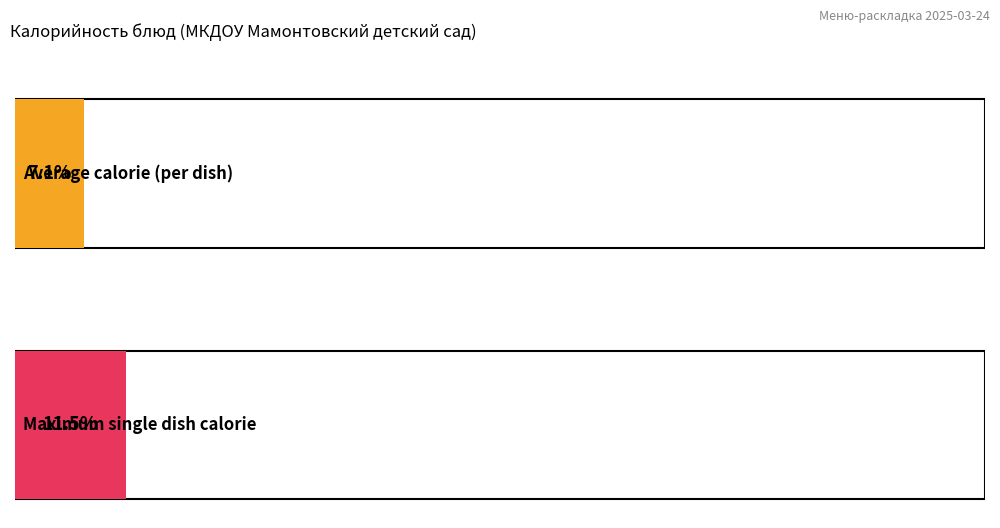

The chart shows a value of 35.5 at Борщ с капустой. True or false?

False